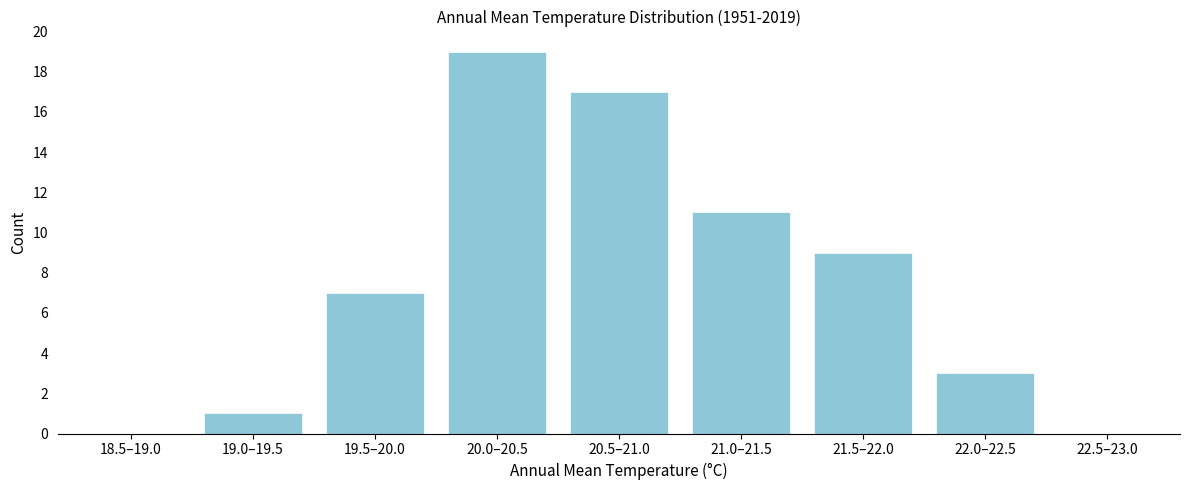

Reading right to left, what are all the values shown in this chart?

22.5–23.0=0	22.0–22.5=3	21.5–22.0=9	21.0–21.5=11	20.5–21.0=17	20.0–20.5=19	19.5–20.0=7	19.0–19.5=1	18.5–19.0=0